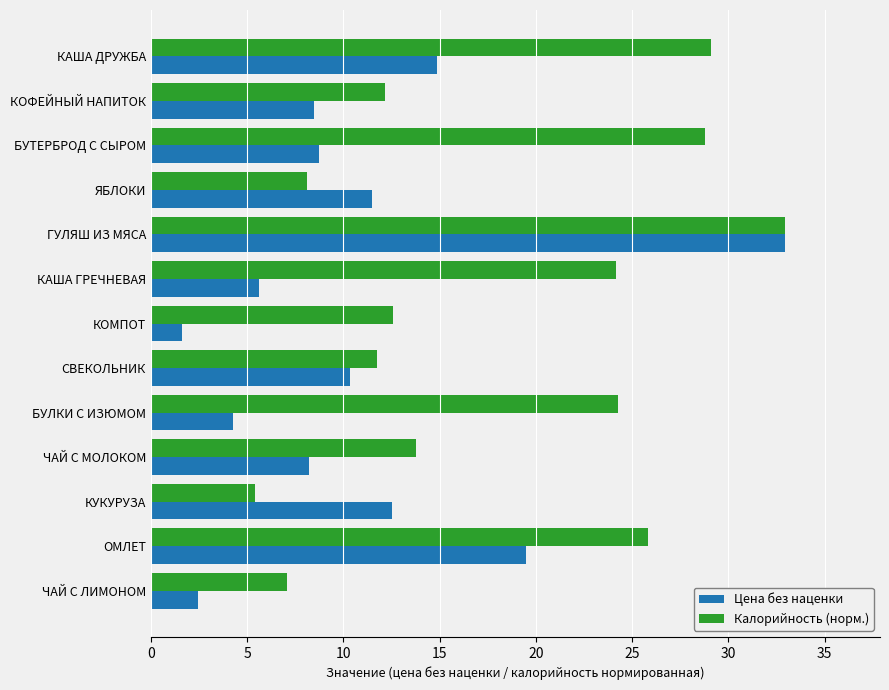

How many values in the Калорийность (норм.) series exceed 13?

7